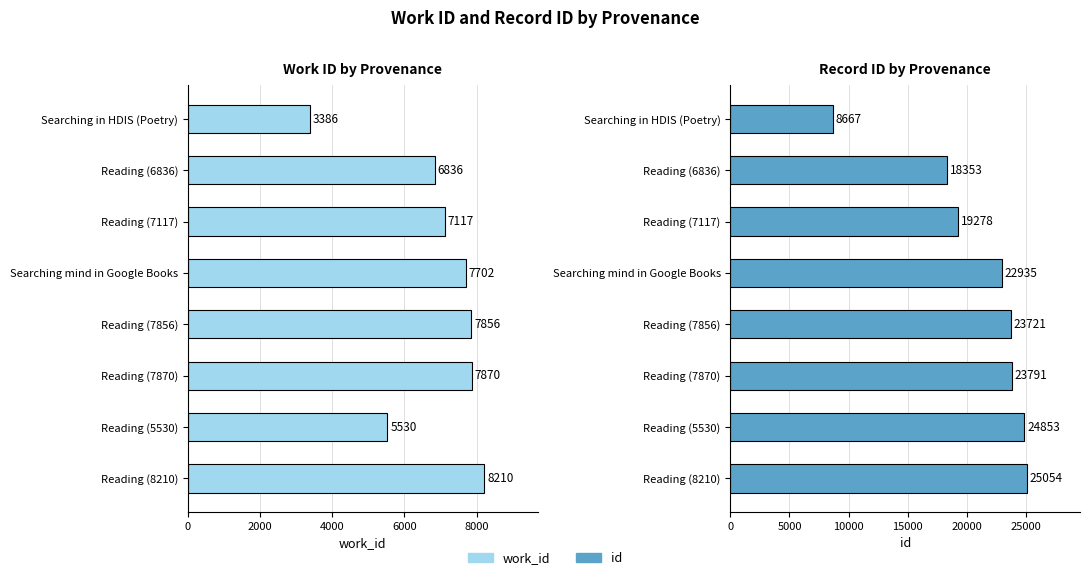

Rank the series at Reading (8210) from highest to lowest value.

id, work_id